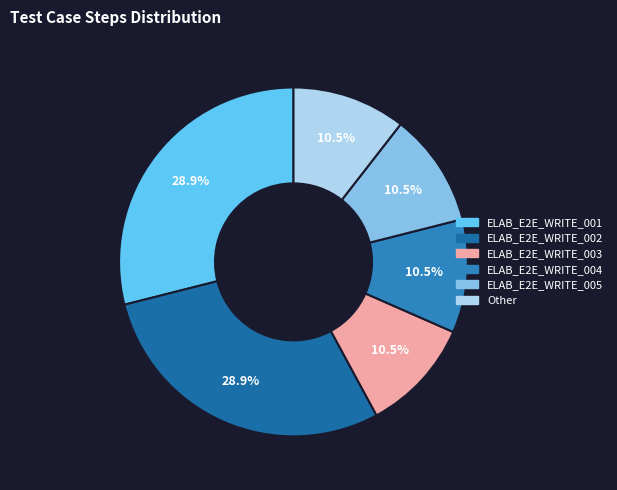

How many segments does this pie chart have?

6